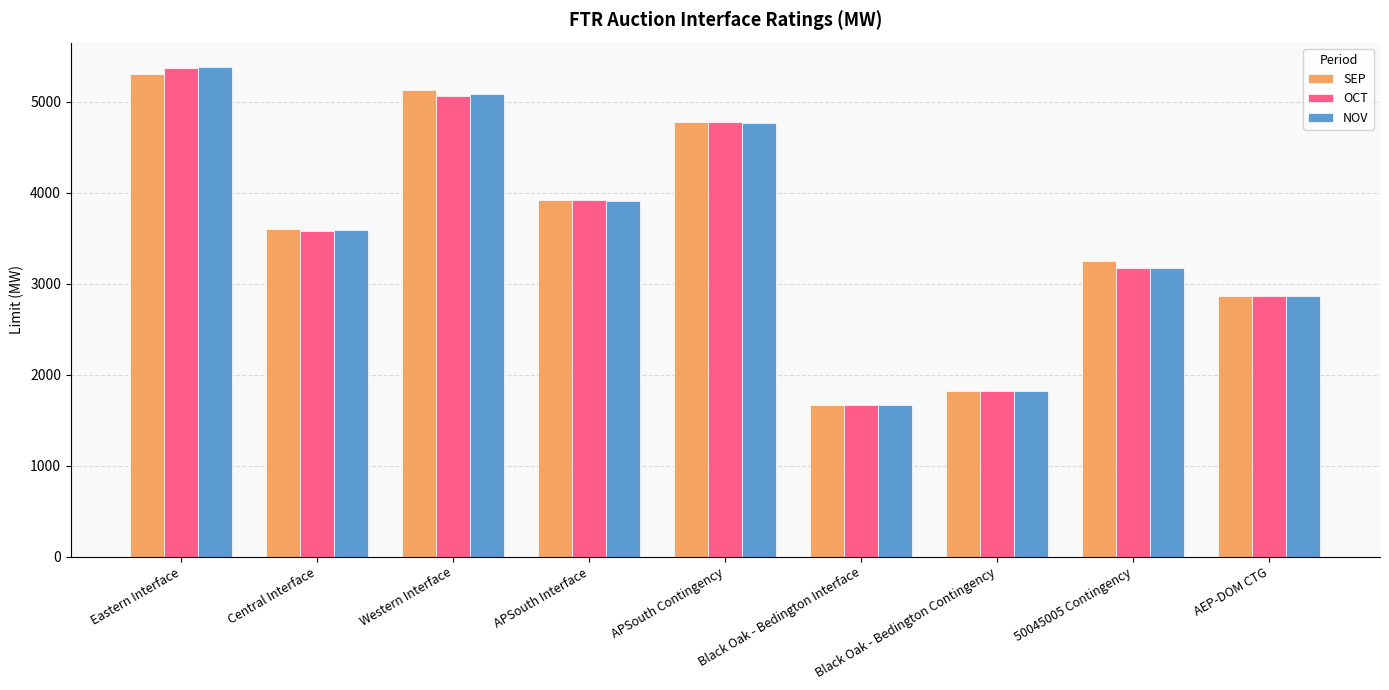

How many bars are there in each group?

3